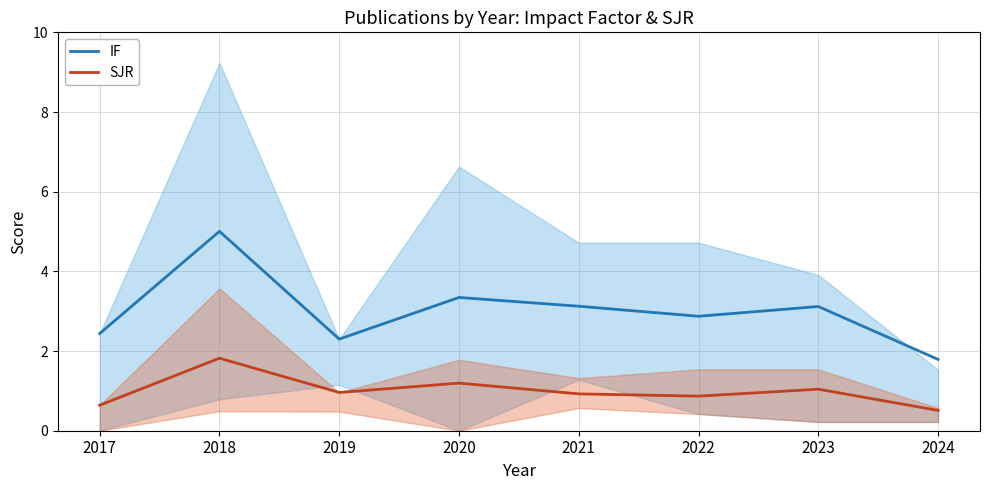

Reading right to left, extract all data points from this chart.

IF: 2024=1.8	2023=3.1	2022=2.9	2021=3.1	2020=3.3	2019=2.3	2018=5.0	2017=2.4
SJR: 2024=0.5	2023=1.0	2022=0.9	2021=0.9	2020=1.2	2019=1.0	2018=1.8	2017=0.6